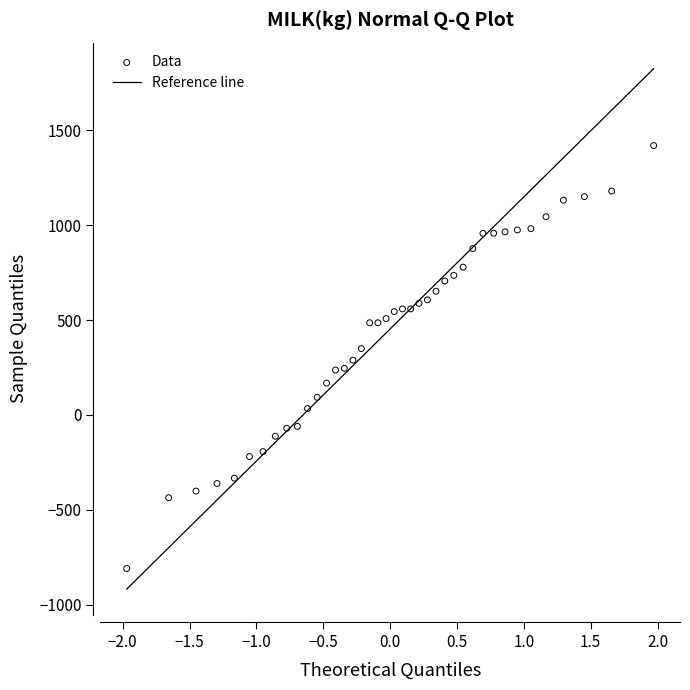

What is the range of Y values (max minus min)?

2229